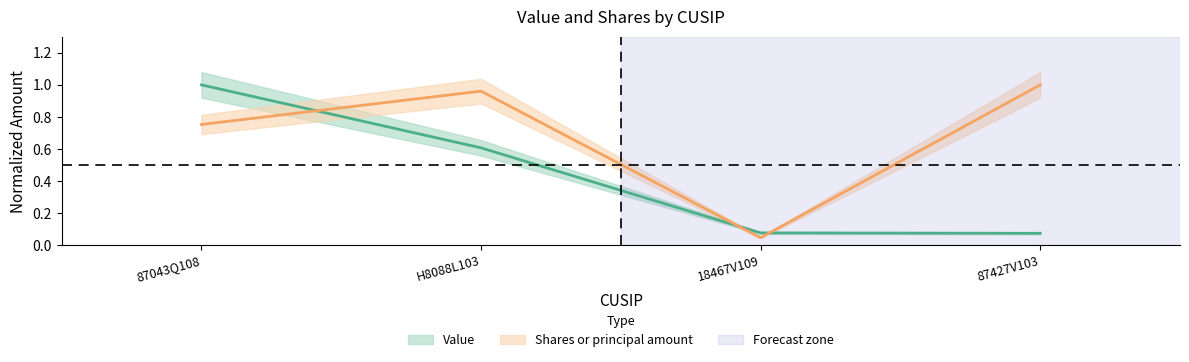

What is the greatest value displayed?

1.0